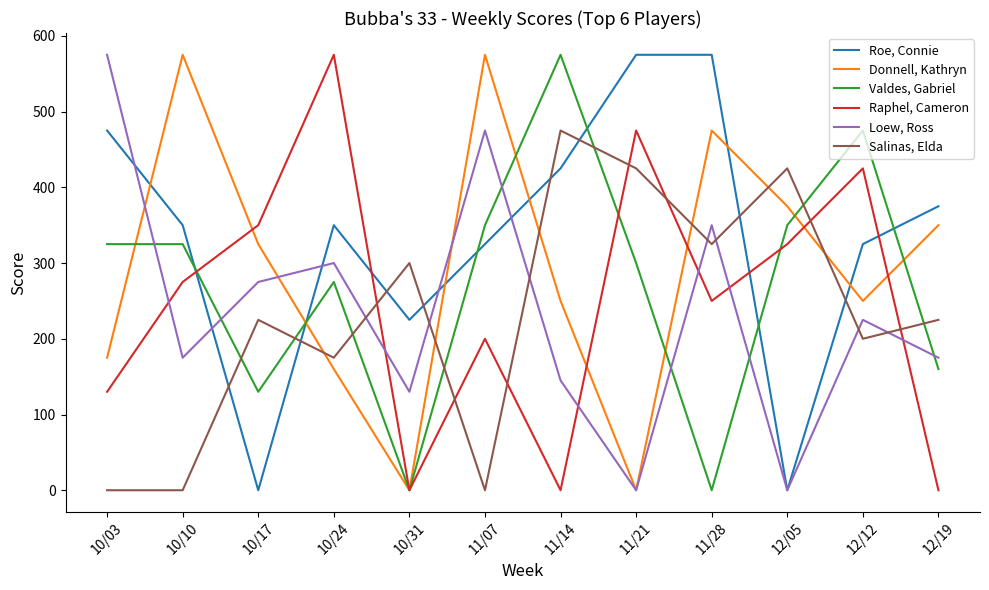

At 12/19, list the series in order from largest to smallest.

Roe, Connie, Donnell, Kathryn, Salinas, Elda, Loew, Ross, Valdes, Gabriel, Raphel, Cameron